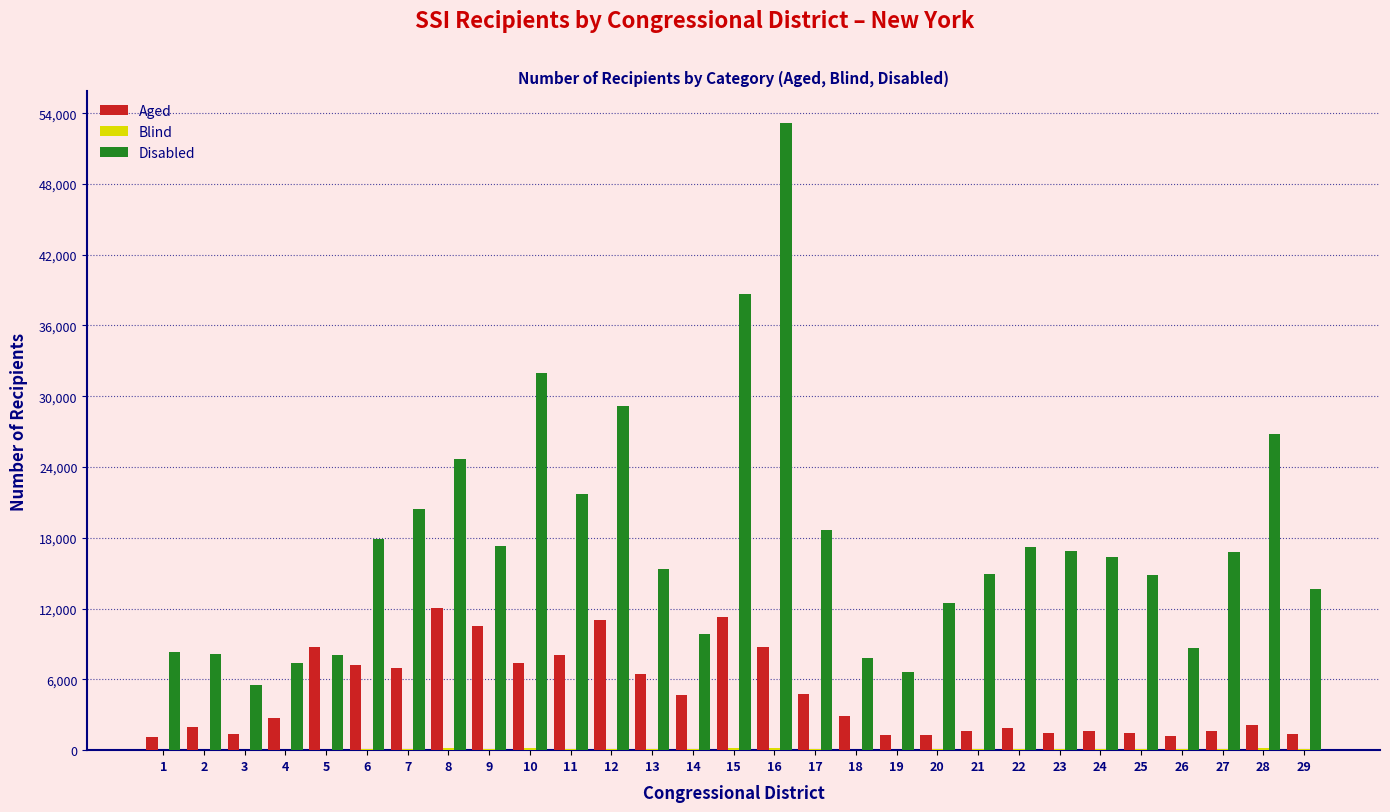

What is the maximum value shown in the chart?

53186